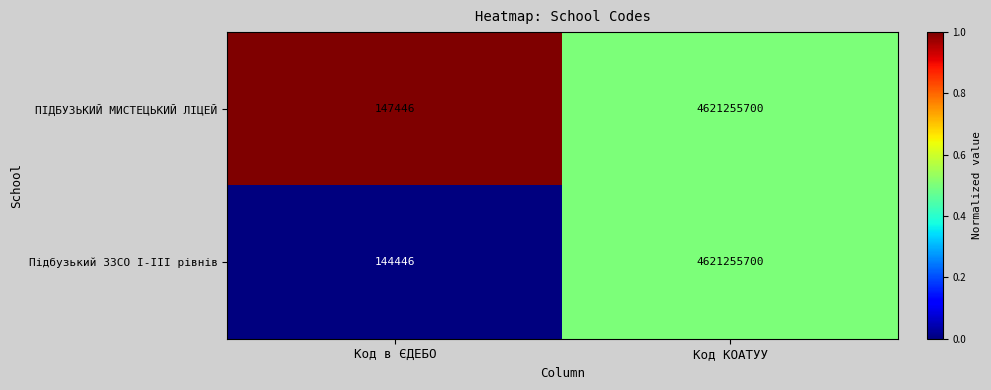

The Підбузький ЗЗСО І-ІІІ рівнів series shows 144446 at Код в ЄДЕБО. True or false?

True